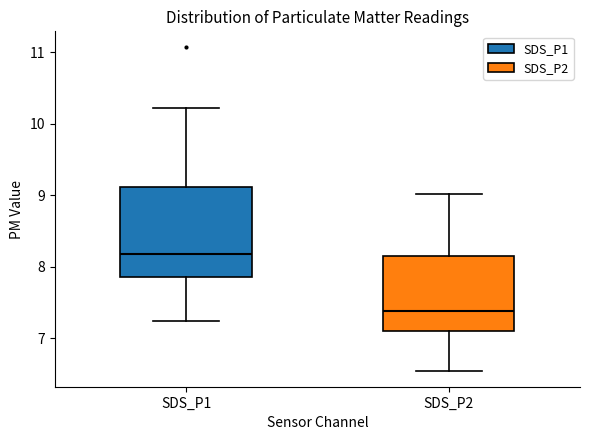

Reading left to right, read every box against the y-axis: the position of its median line, the range the box covers, and the ends of its whiskers. The values are not printed on the chart, so give them approximately, as read against the axis.

SDS_P1: median 8.2, box 7.9 to 9.1, whiskers 7.3 to 10.2
SDS_P2: median 7.4, box 7.1 to 8.1, whiskers 6.6 to 9.0